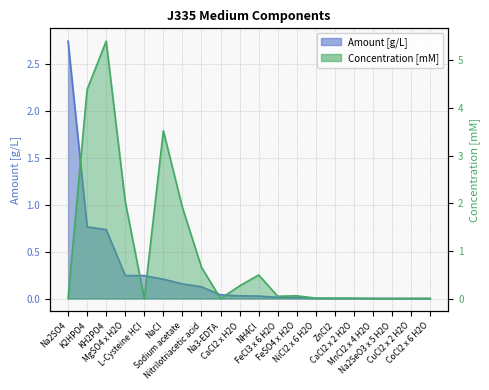

Reading right to left, transcribe all the data shown in this chart.

Amount [g/L]: 0.0	0.0	0.0	0.0	0.0	0.0	0.0	0.0	0.0	0.0	0.0	0.0	0.1	0.2	0.2	0.2	0.2	0.7	0.8	2.7
Concentration [mM]: 0.0	0.0	0.0	0.0	0.0	0.0	0.0	0.1	0.0	0.5	0.3	0.0	0.7	1.9	3.5	0.0	2.0	5.4	4.4	0.0